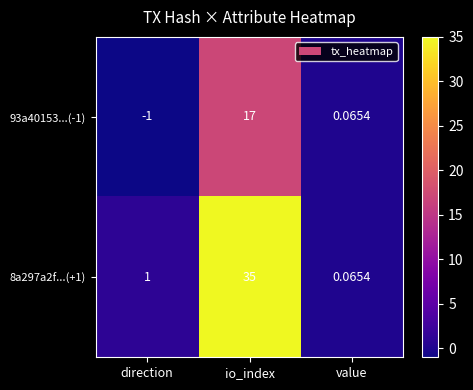

At which category is the sum across all series the highest?

io_index